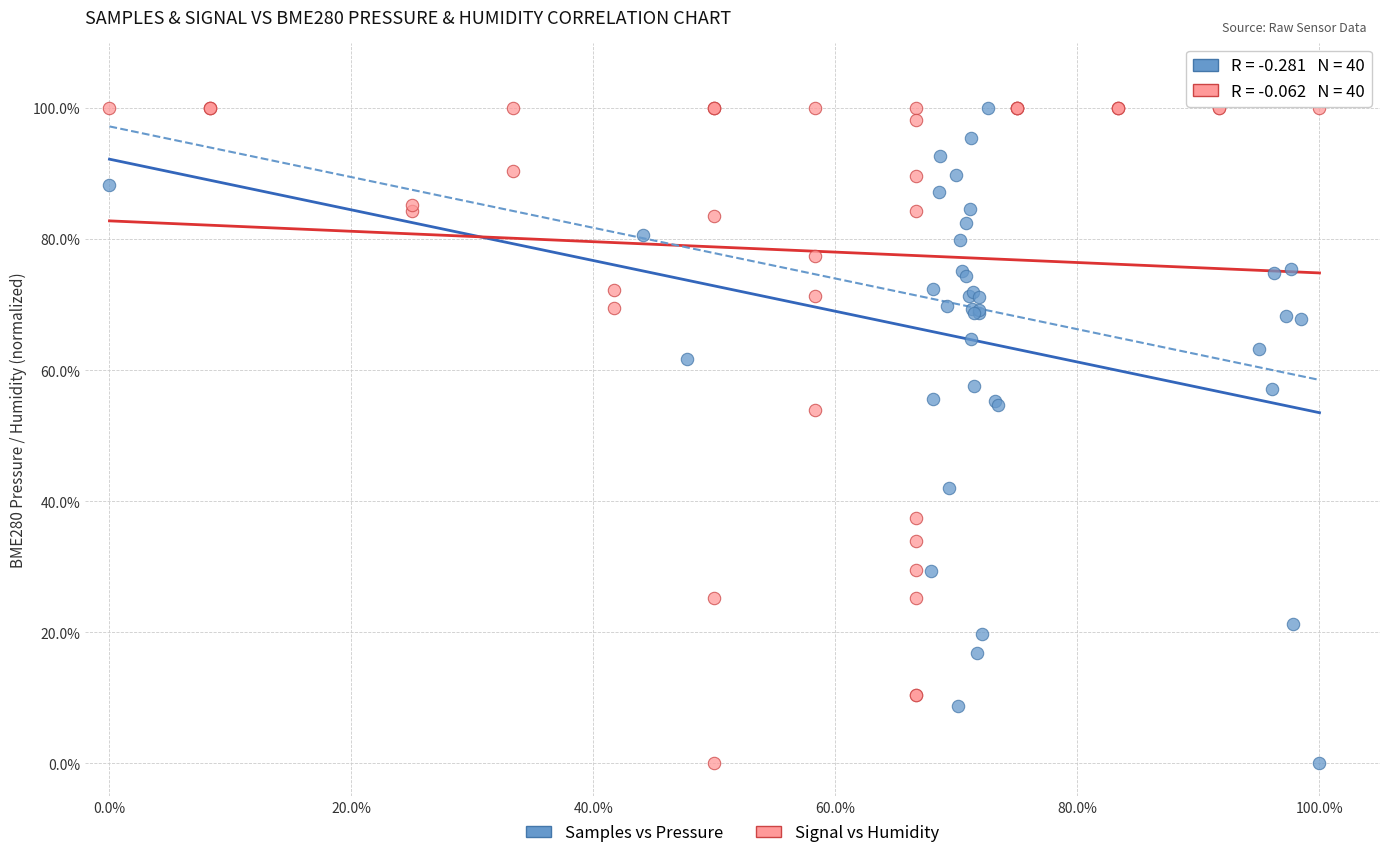

What are all the series names shown in the legend?

Samples vs Pressure, Signal vs Humidity